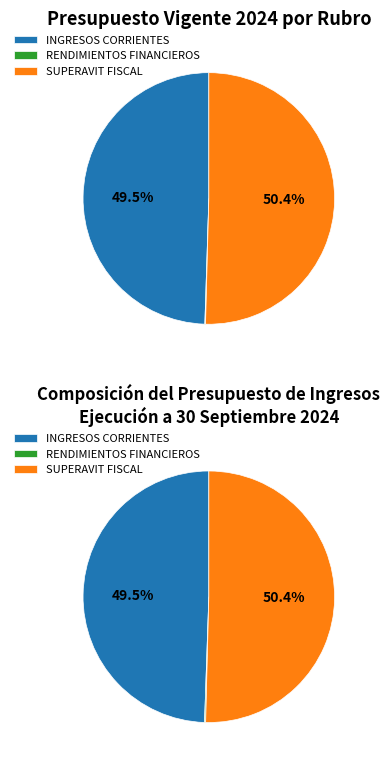

Rank the categories by value from highest to lowest.

SUPERAVIT FISCAL, INGRESOS CORRIENTES, RENDIMIENTOS FINANCIEROS